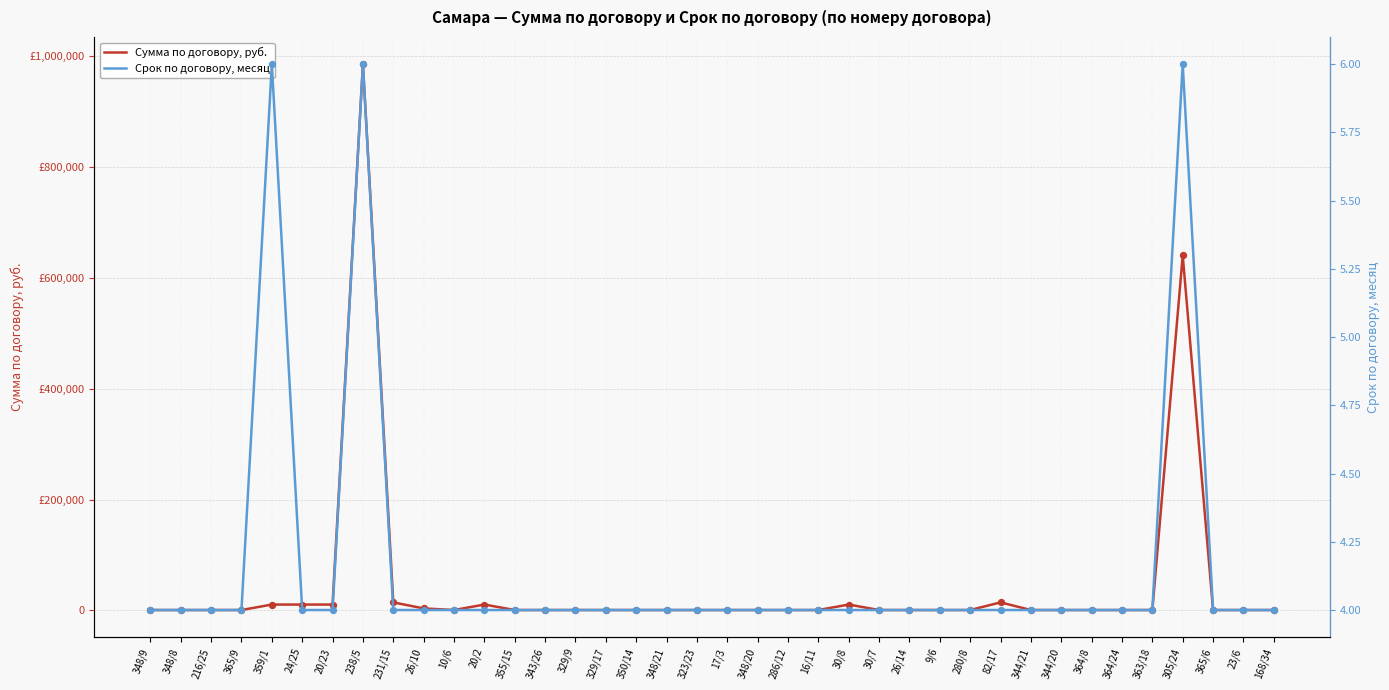

At which category is the sum across all series the highest?

238/5